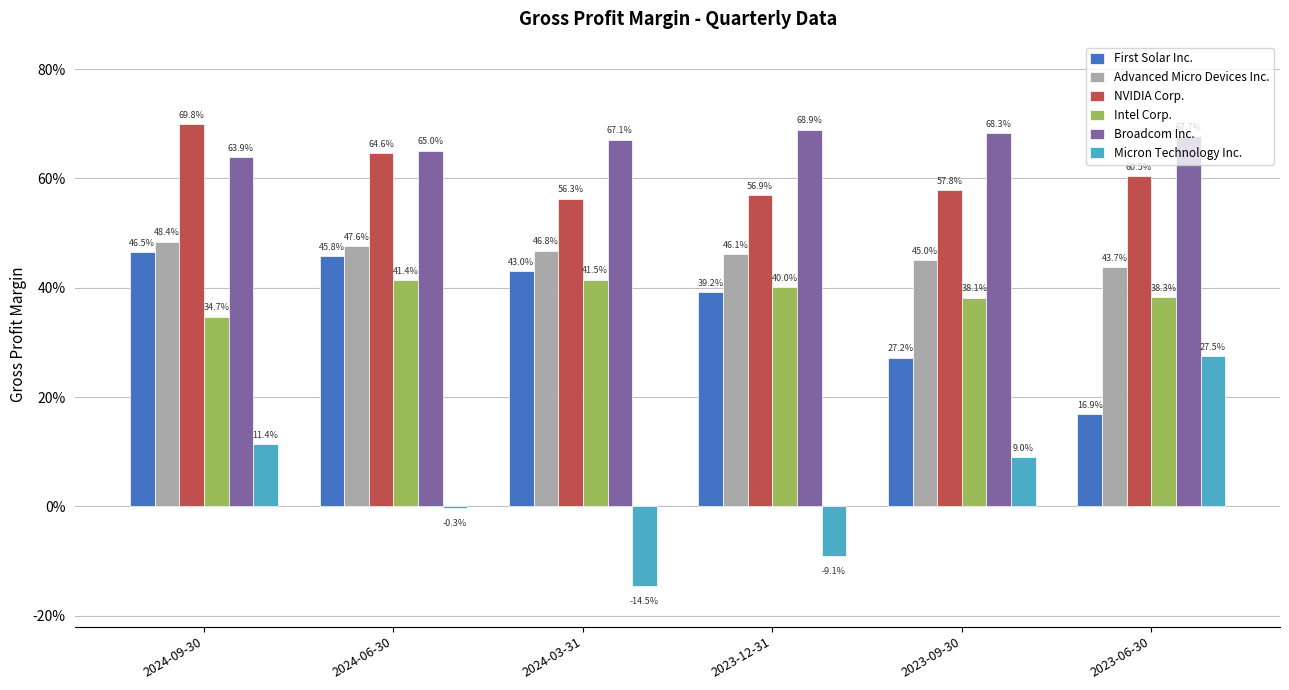

Are the bars horizontal?

No